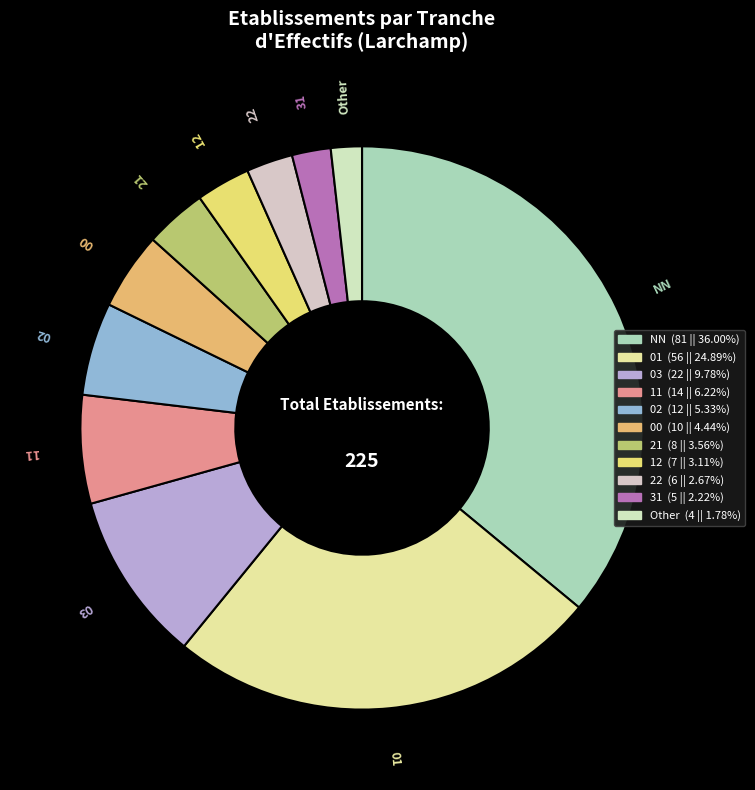

Do 01 and 21 together represent more than half of the pie?

No